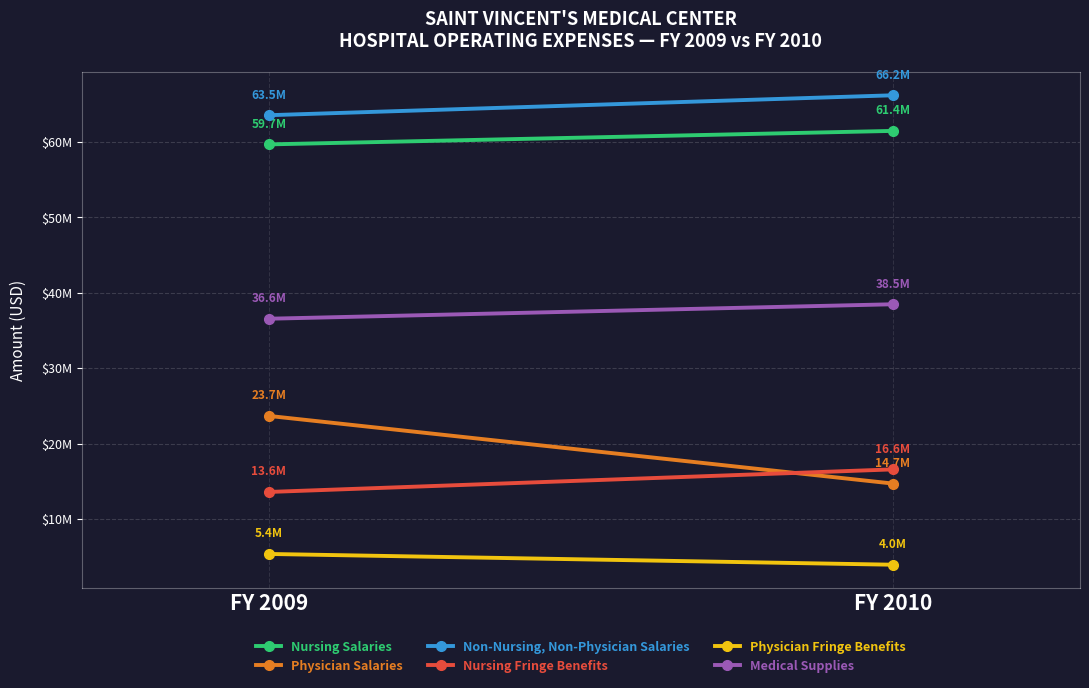

What is the average value of the Medical Supplies series?

37525036